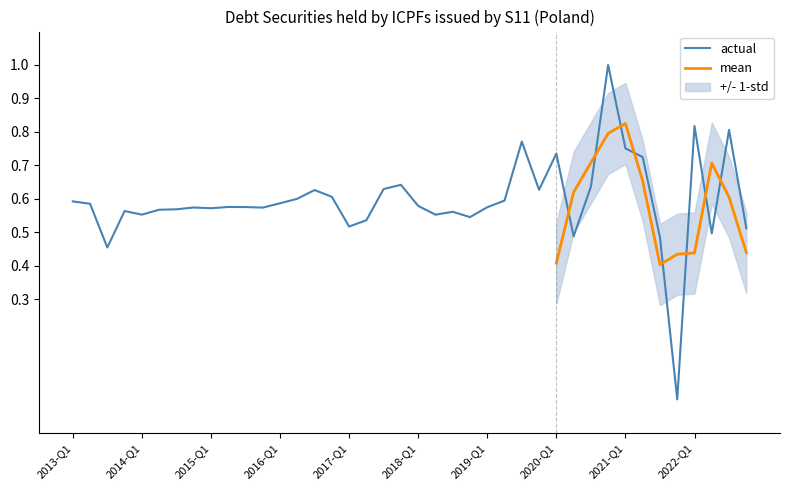

The chart shows a value of 0.6 at 2014-Q3. True or false?

True